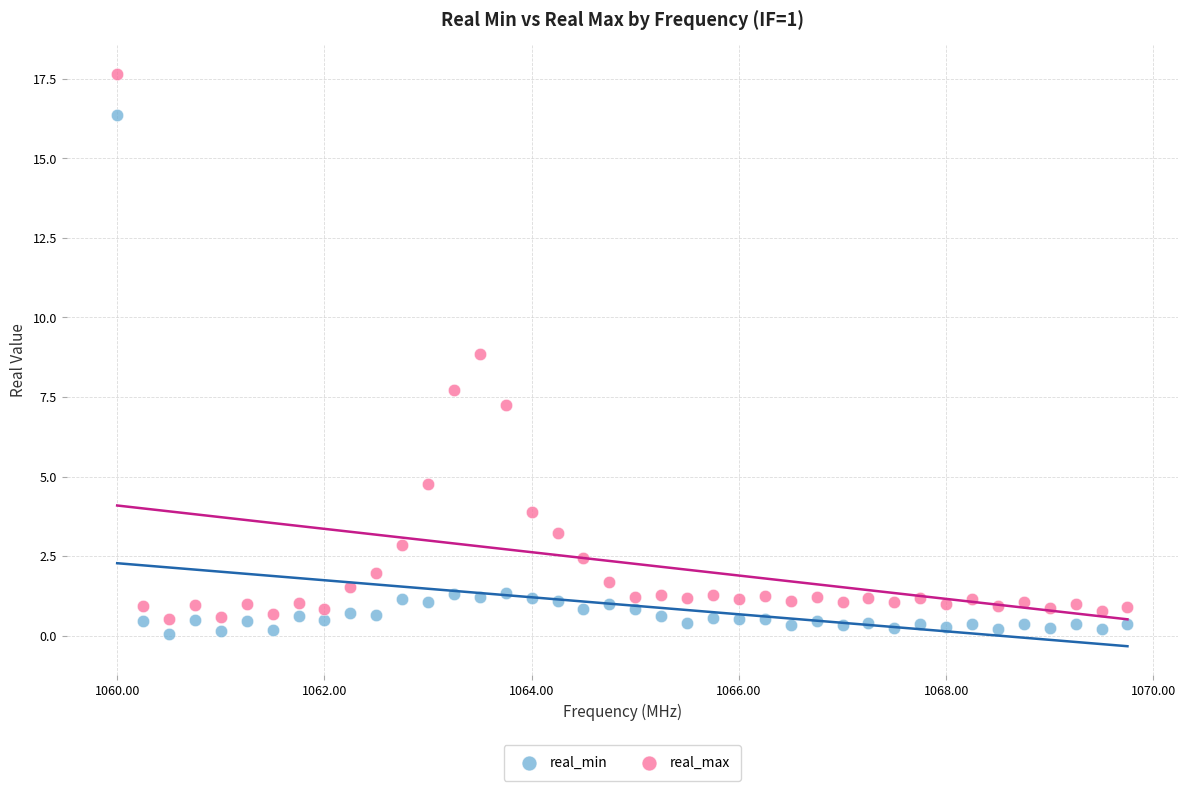

Which series reaches the maximum Y coordinate?

real_max